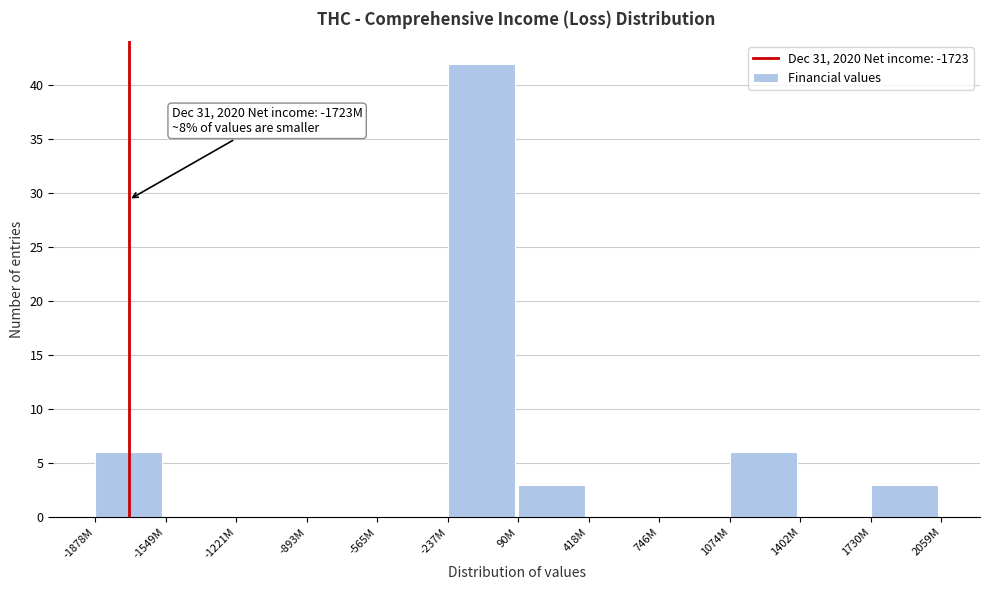

Reading right to left, list all the values displayed in this chart.

1730M=3	1402M=0	1074M=6	746M=0	418M=0	90M=3	-237M=42	-565M=0	-893M=0	-1221M=0	-1549M=0	-1878M=6